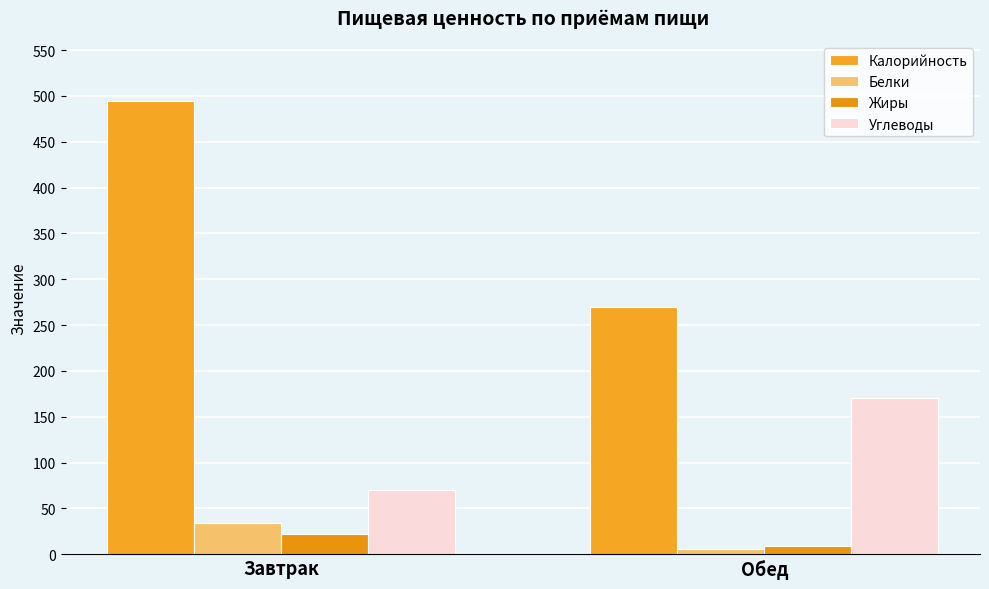

What is the difference between the Калорийность values at Обед and Завтрак?

225